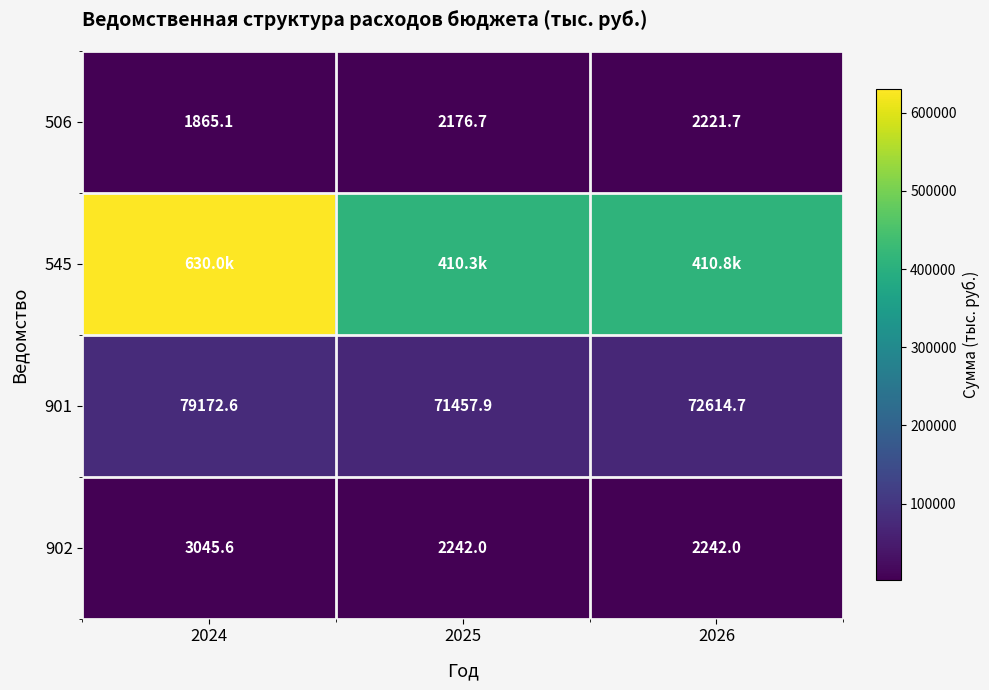

What value does the 901 series have at 2024?

79172.6